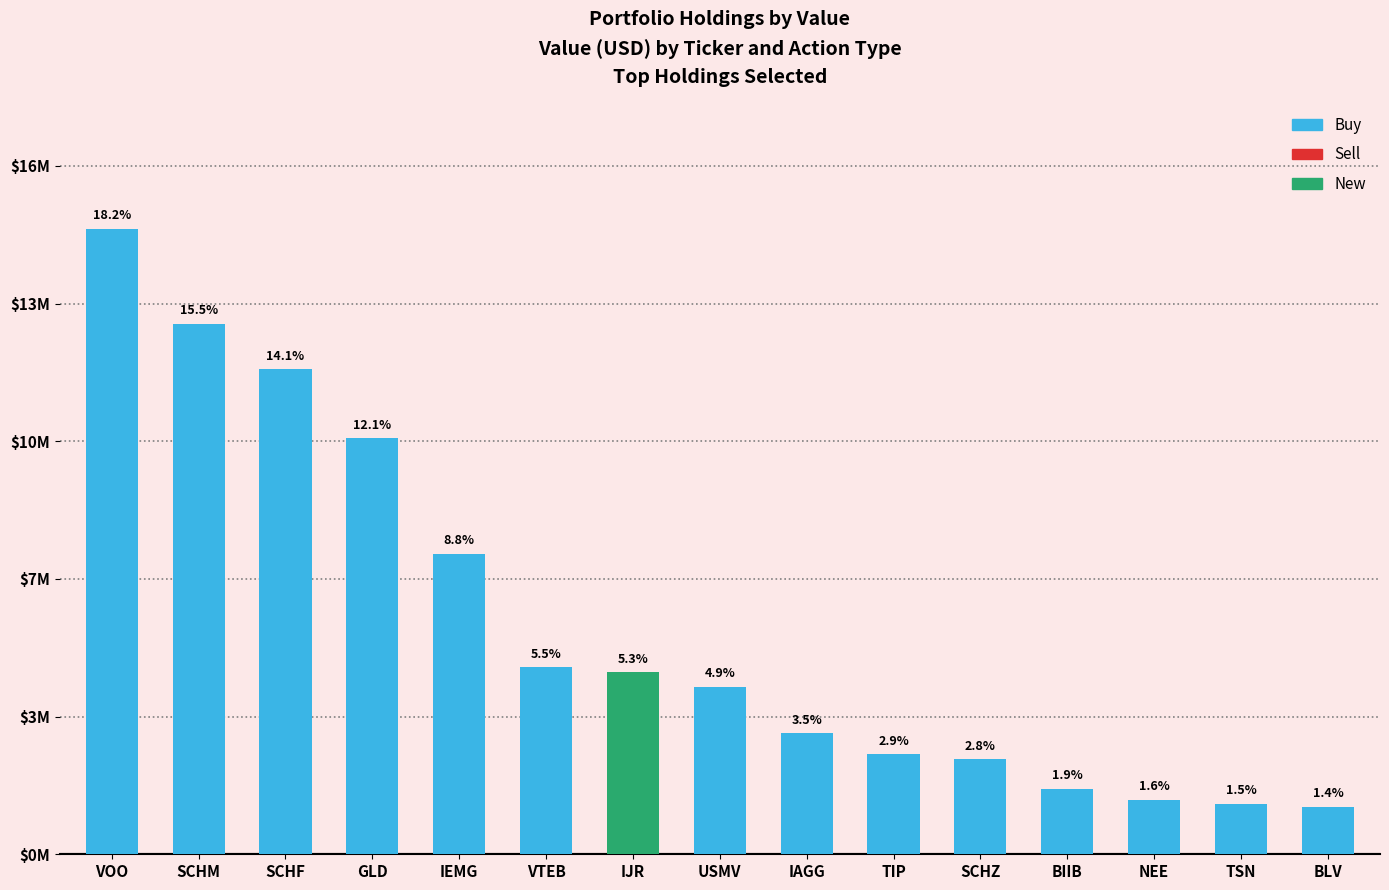

List the series in order of their peak value, highest first.

Buy, New, Sell